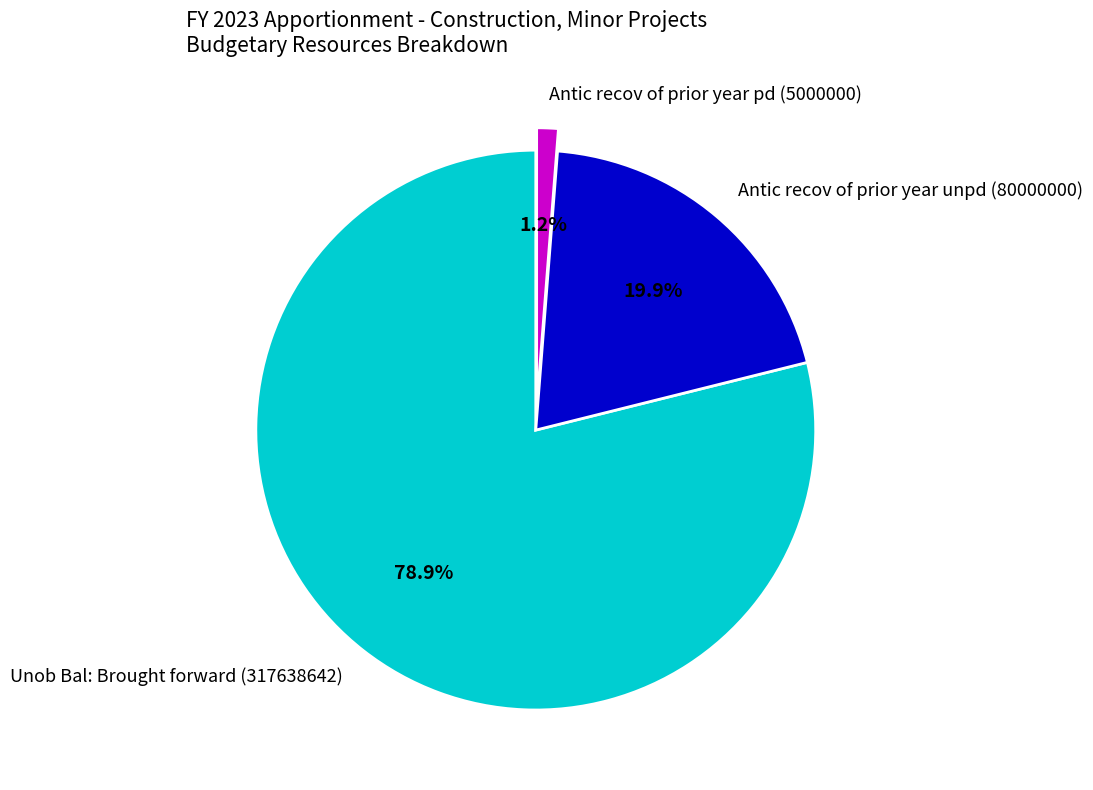

What is the smallest slice in the pie chart?

Antic recov of prior year pd (5000000)